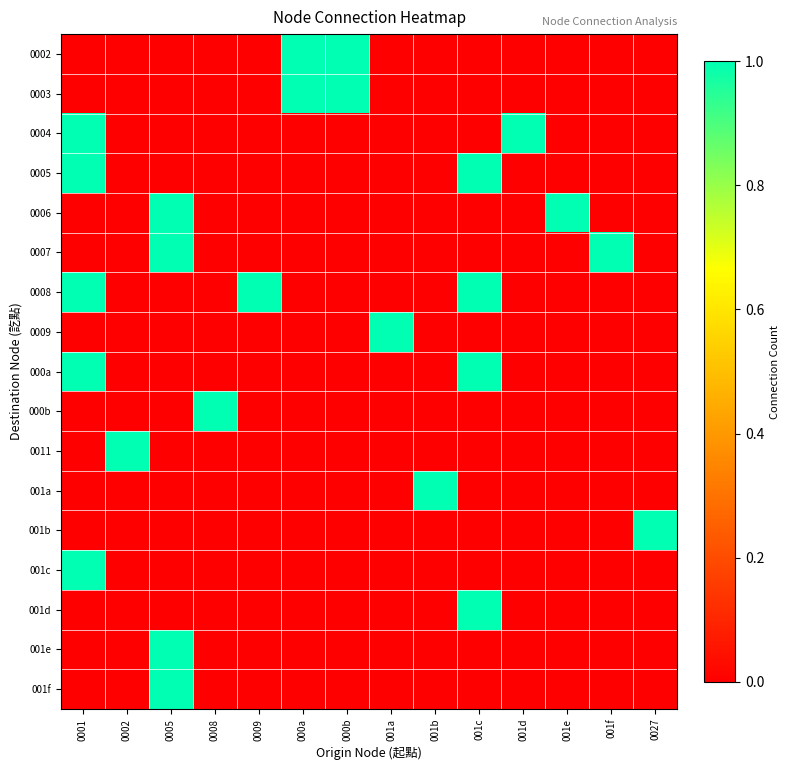

Reading left to right, list all the values displayed in this chart.

0002: 0001=0	0002=0	0005=0	0008=0	0009=0	000a=1	000b=1	001a=0	001b=0	001c=0	001d=0	001e=0	001f=0	0027=0
0003: 0001=0	0002=0	0005=0	0008=0	0009=0	000a=1	000b=1	001a=0	001b=0	001c=0	001d=0	001e=0	001f=0	0027=0
0004: 0001=1	0002=0	0005=0	0008=0	0009=0	000a=0	000b=0	001a=0	001b=0	001c=0	001d=1	001e=0	001f=0	0027=0
0005: 0001=1	0002=0	0005=0	0008=0	0009=0	000a=0	000b=0	001a=0	001b=0	001c=1	001d=0	001e=0	001f=0	0027=0
0006: 0001=0	0002=0	0005=1	0008=0	0009=0	000a=0	000b=0	001a=0	001b=0	001c=0	001d=0	001e=1	001f=0	0027=0
0007: 0001=0	0002=0	0005=1	0008=0	0009=0	000a=0	000b=0	001a=0	001b=0	001c=0	001d=0	001e=0	001f=1	0027=0
0008: 0001=1	0002=0	0005=0	0008=0	0009=1	000a=0	000b=0	001a=0	001b=0	001c=1	001d=0	001e=0	001f=0	0027=0
0009: 0001=0	0002=0	0005=0	0008=0	0009=0	000a=0	000b=0	001a=1	001b=0	001c=0	001d=0	001e=0	001f=0	0027=0
000a: 0001=1	0002=0	0005=0	0008=0	0009=0	000a=0	000b=0	001a=0	001b=0	001c=1	001d=0	001e=0	001f=0	0027=0
000b: 0001=0	0002=0	0005=0	0008=1	0009=0	000a=0	000b=0	001a=0	001b=0	001c=0	001d=0	001e=0	001f=0	0027=0
0011: 0001=0	0002=1	0005=0	0008=0	0009=0	000a=0	000b=0	001a=0	001b=0	001c=0	001d=0	001e=0	001f=0	0027=0
001a: 0001=0	0002=0	0005=0	0008=0	0009=0	000a=0	000b=0	001a=0	001b=1	001c=0	001d=0	001e=0	001f=0	0027=0
001b: 0001=0	0002=0	0005=0	0008=0	0009=0	000a=0	000b=0	001a=0	001b=0	001c=0	001d=0	001e=0	001f=0	0027=1
001c: 0001=1	0002=0	0005=0	0008=0	0009=0	000a=0	000b=0	001a=0	001b=0	001c=0	001d=0	001e=0	001f=0	0027=0
001d: 0001=0	0002=0	0005=0	0008=0	0009=0	000a=0	000b=0	001a=0	001b=0	001c=1	001d=0	001e=0	001f=0	0027=0
001e: 0001=0	0002=0	0005=1	0008=0	0009=0	000a=0	000b=0	001a=0	001b=0	001c=0	001d=0	001e=0	001f=0	0027=0
001f: 0001=0	0002=0	0005=1	0008=0	0009=0	000a=0	000b=0	001a=0	001b=0	001c=0	001d=0	001e=0	001f=0	0027=0